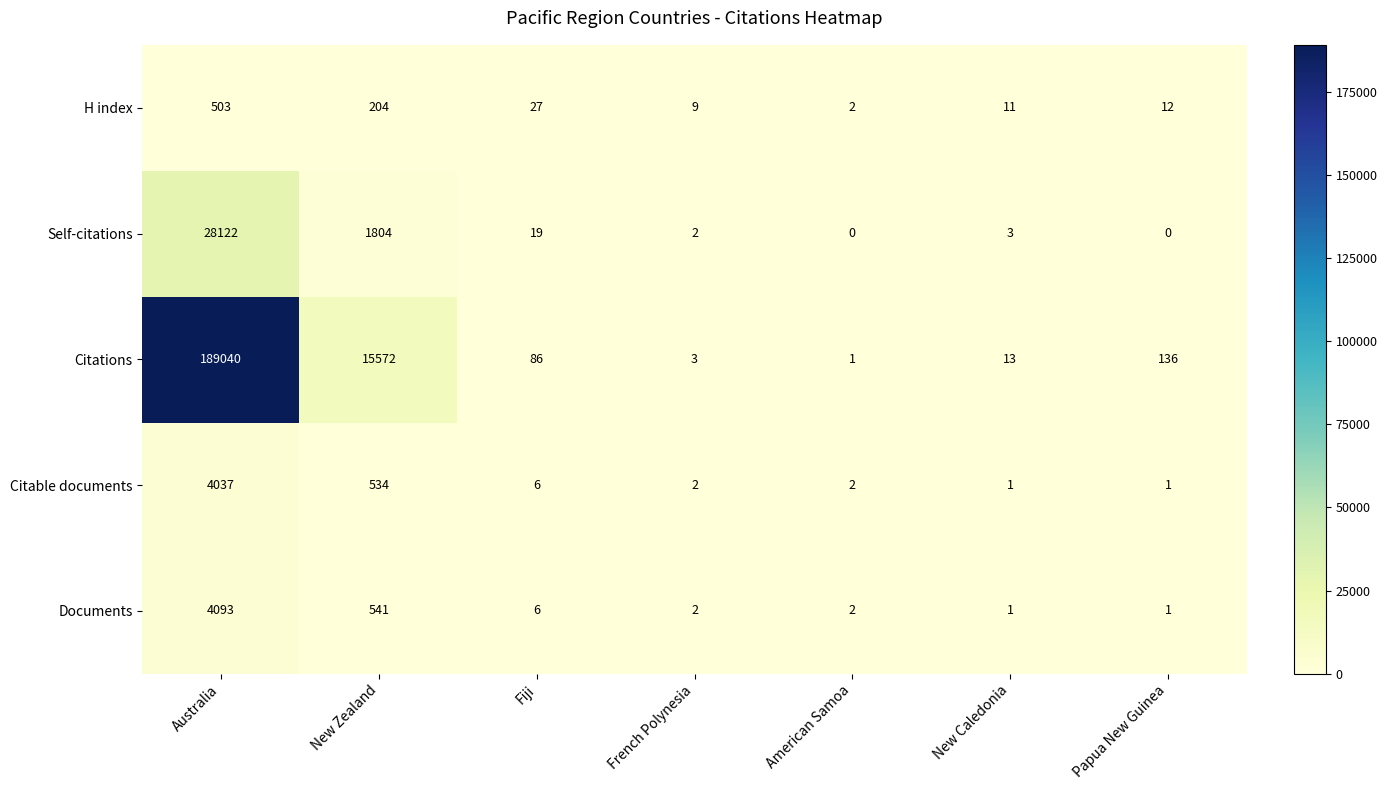

At how many categories does at least one series exceed 84805?

1